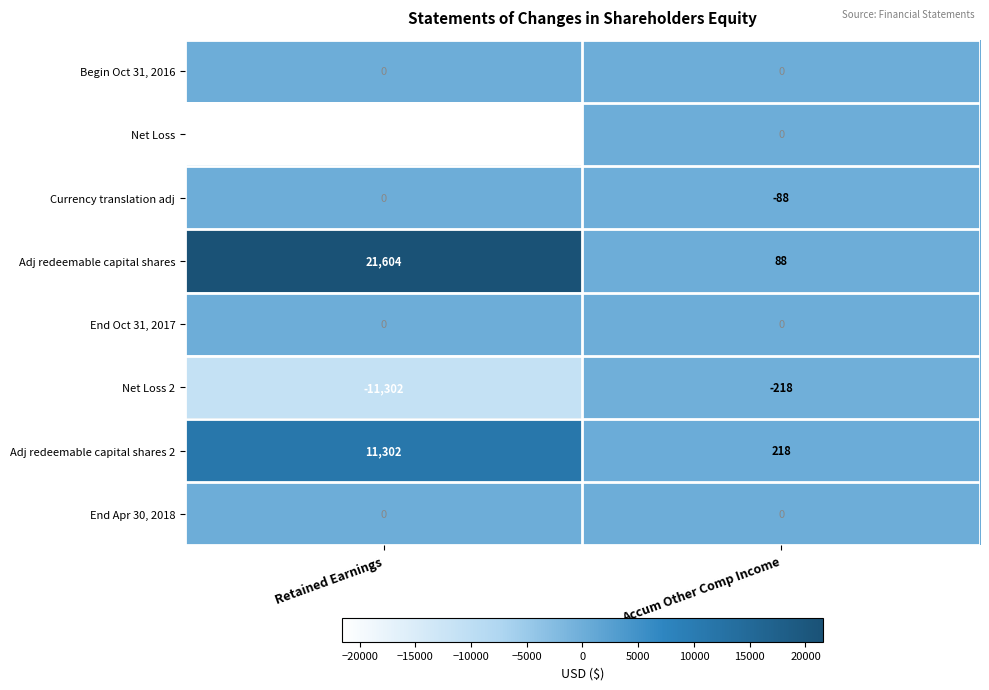

What is the difference between the Net Loss values at Accum Other Comp Income and Retained Earnings?

21604